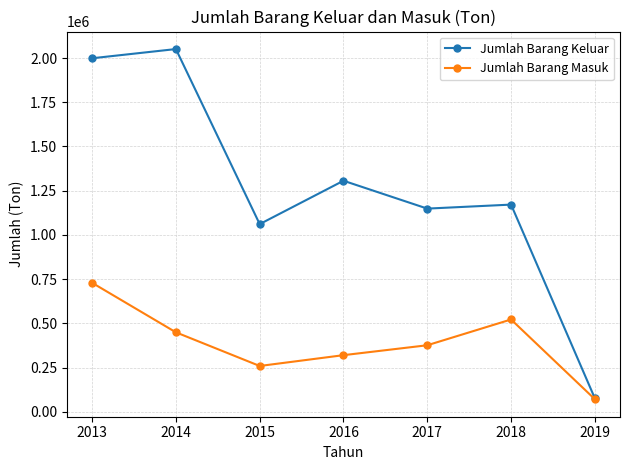

What is the minimum value shown in the chart?

71398